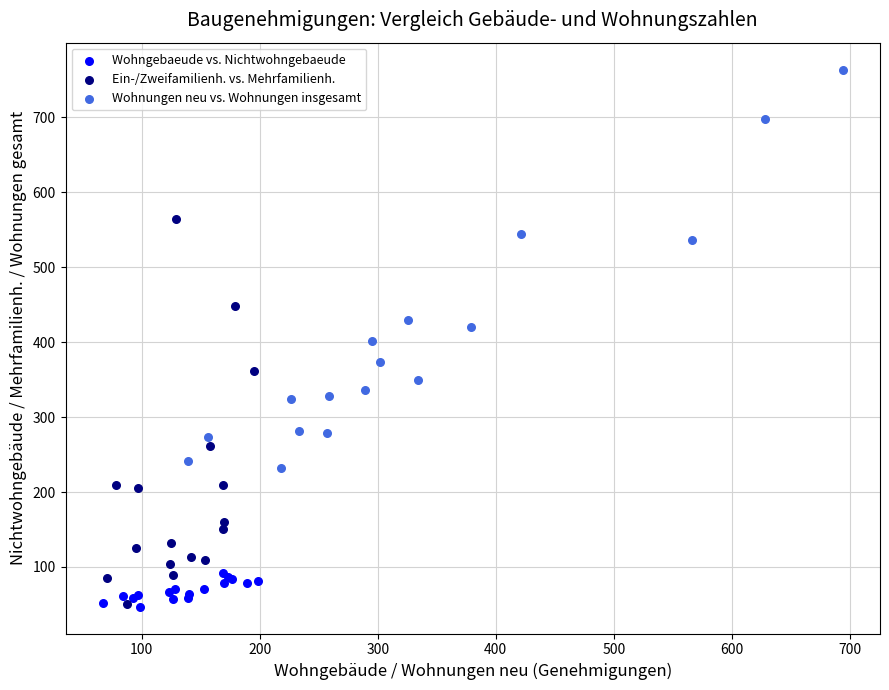

Which series reaches the maximum Y coordinate?

Wohnungen neu vs. Wohnungen insgesamt